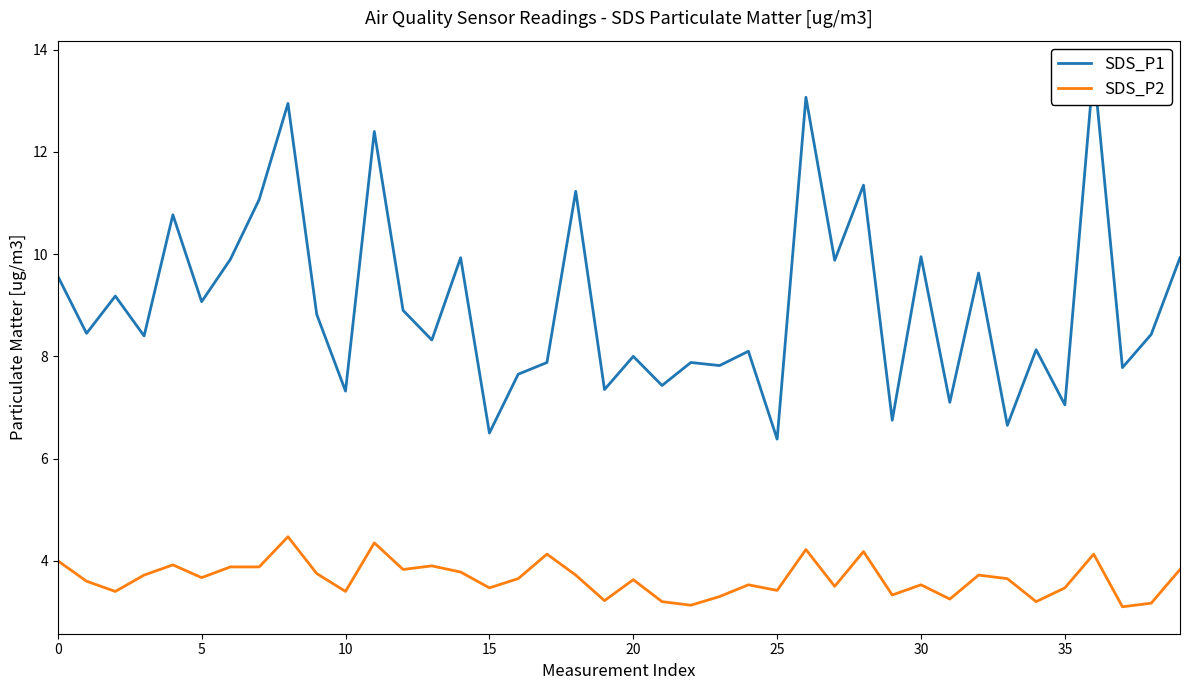

What is the minimum value for SDS_P2?

3.1